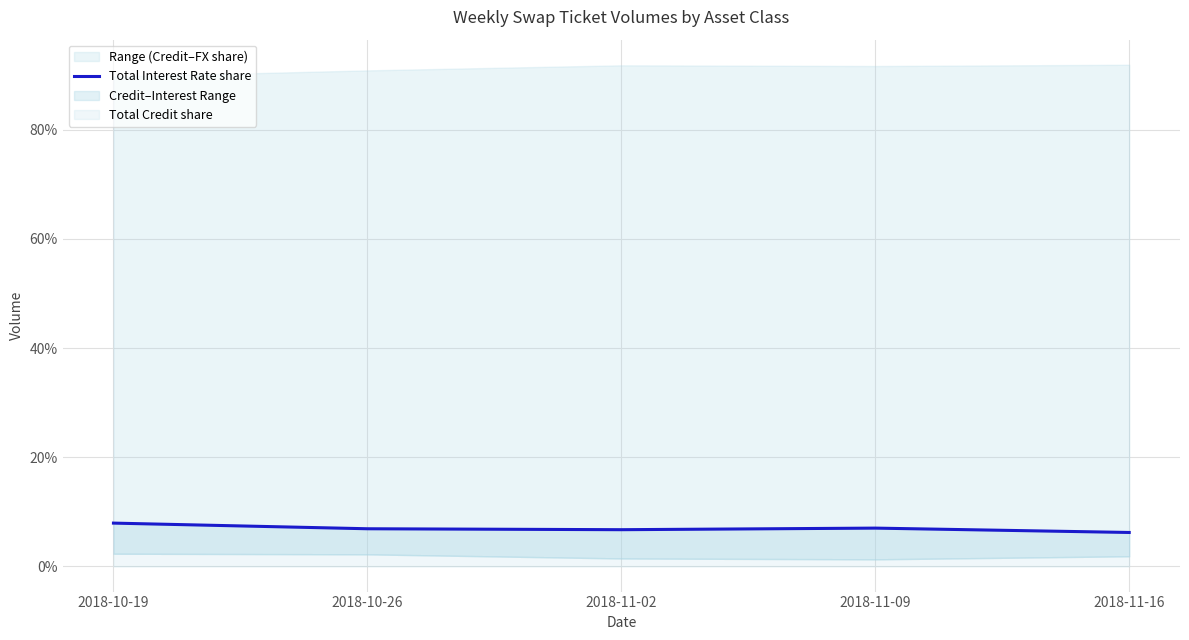

List the labels in order of value, largest first.

2018-10-19, 2018-11-09, 2018-10-26, 2018-11-02, 2018-11-16